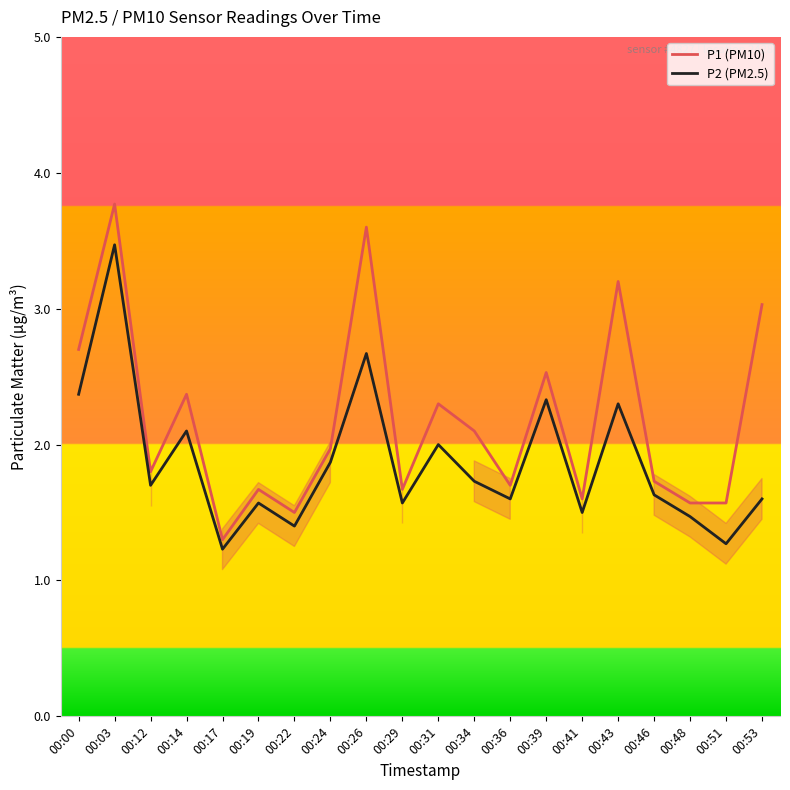

Reading left to right, extract all data points from this chart.

P1 (PM10): 2.7	3.8	1.8	2.4	1.3	1.7	1.5	2.0	3.6	1.7	2.3	2.1	1.7	2.5	1.6	3.2	1.7	1.6	1.6	3.0
P2 (PM2.5): 2.4	3.5	1.7	2.1	1.2	1.6	1.4	1.9	2.7	1.6	2.0	1.7	1.6	2.3	1.5	2.3	1.6	1.5	1.3	1.6